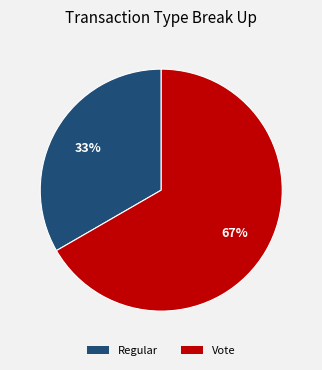

To the nearest percent, what portion does Vote represent?

67%